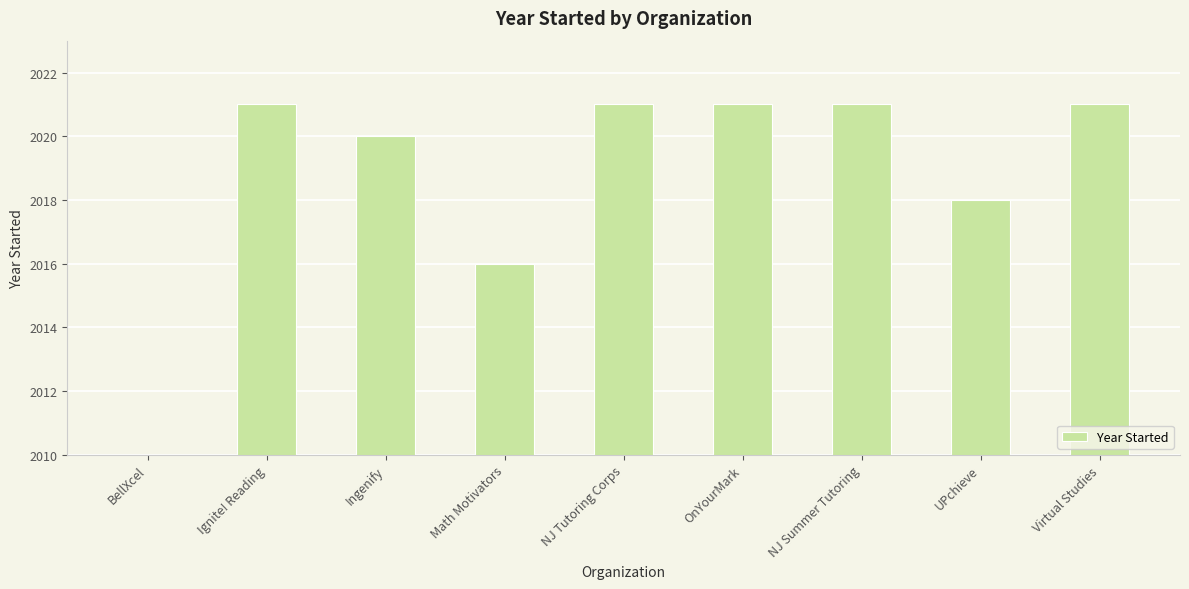

What is the label of the 9th bar from the right?

BellXcel